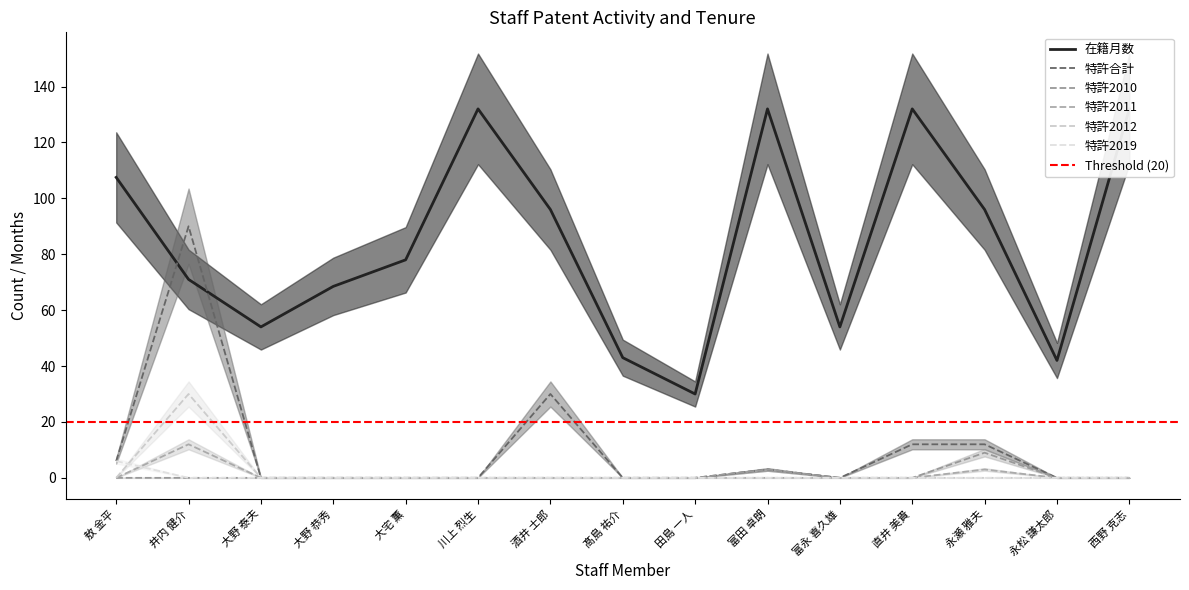

What is the average value of the 在籍月数 series?

84.5